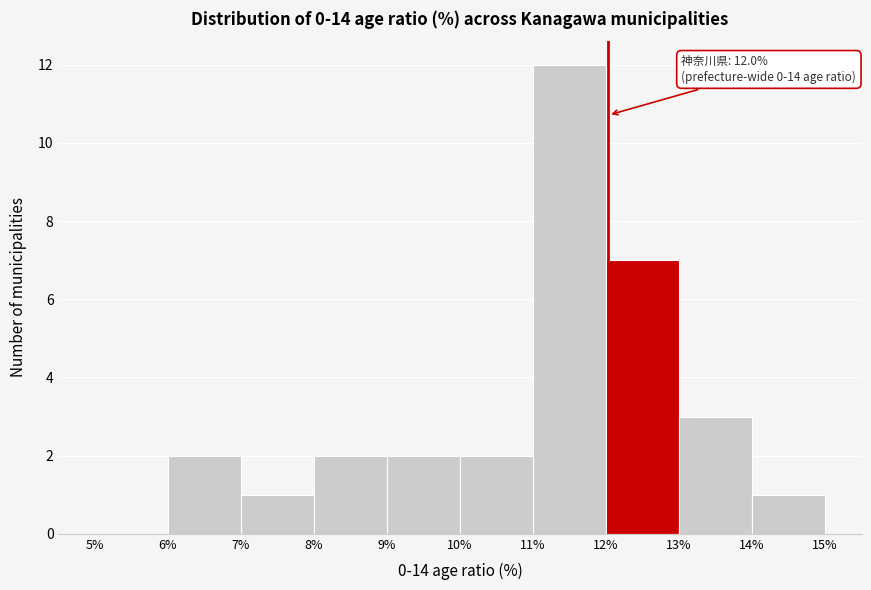

Over which range of the x-axis is the bar tallest?

11% to 12%